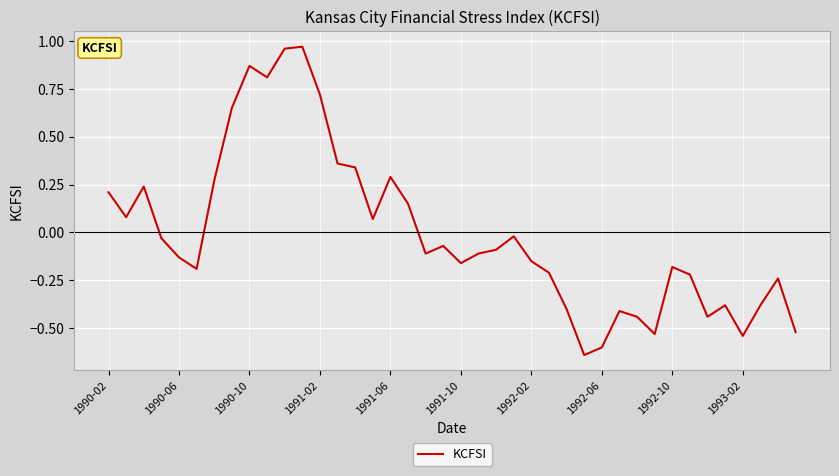

How many interior local peaks (higher than both neighbors) does the data have?

10